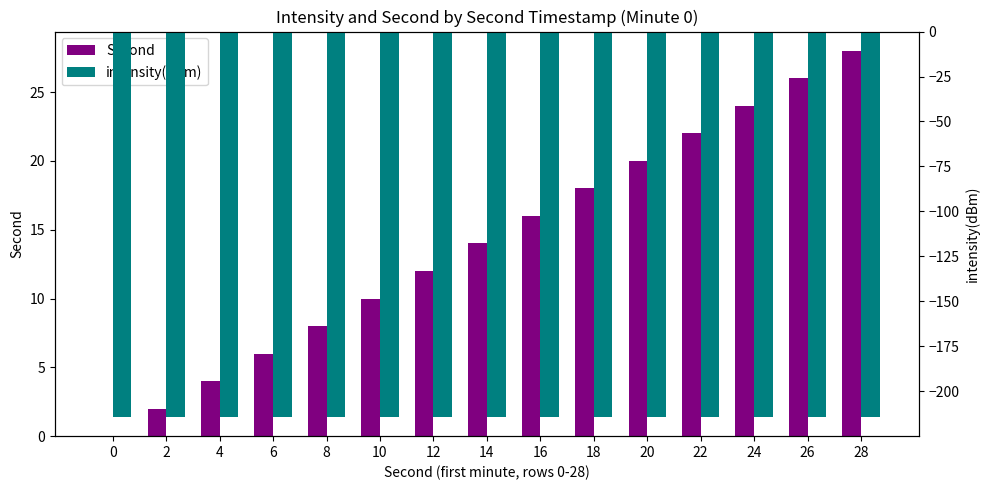

What is the difference between the Second values at 2 and 10?

8.0